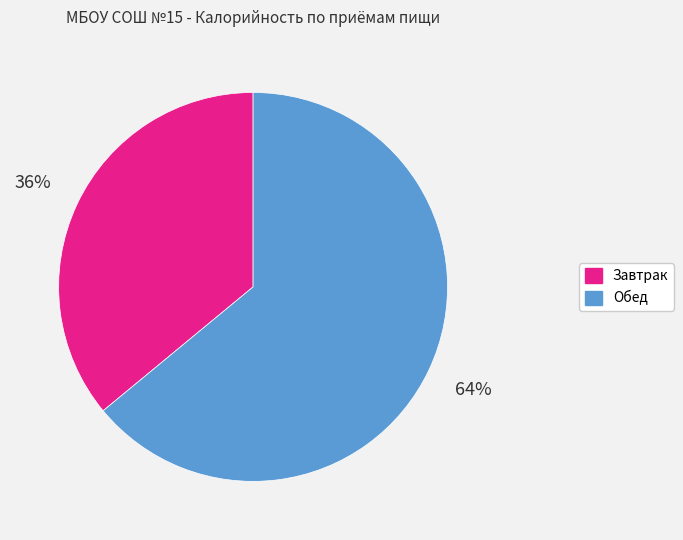

Which slice represents more than half of the pie?

Обед